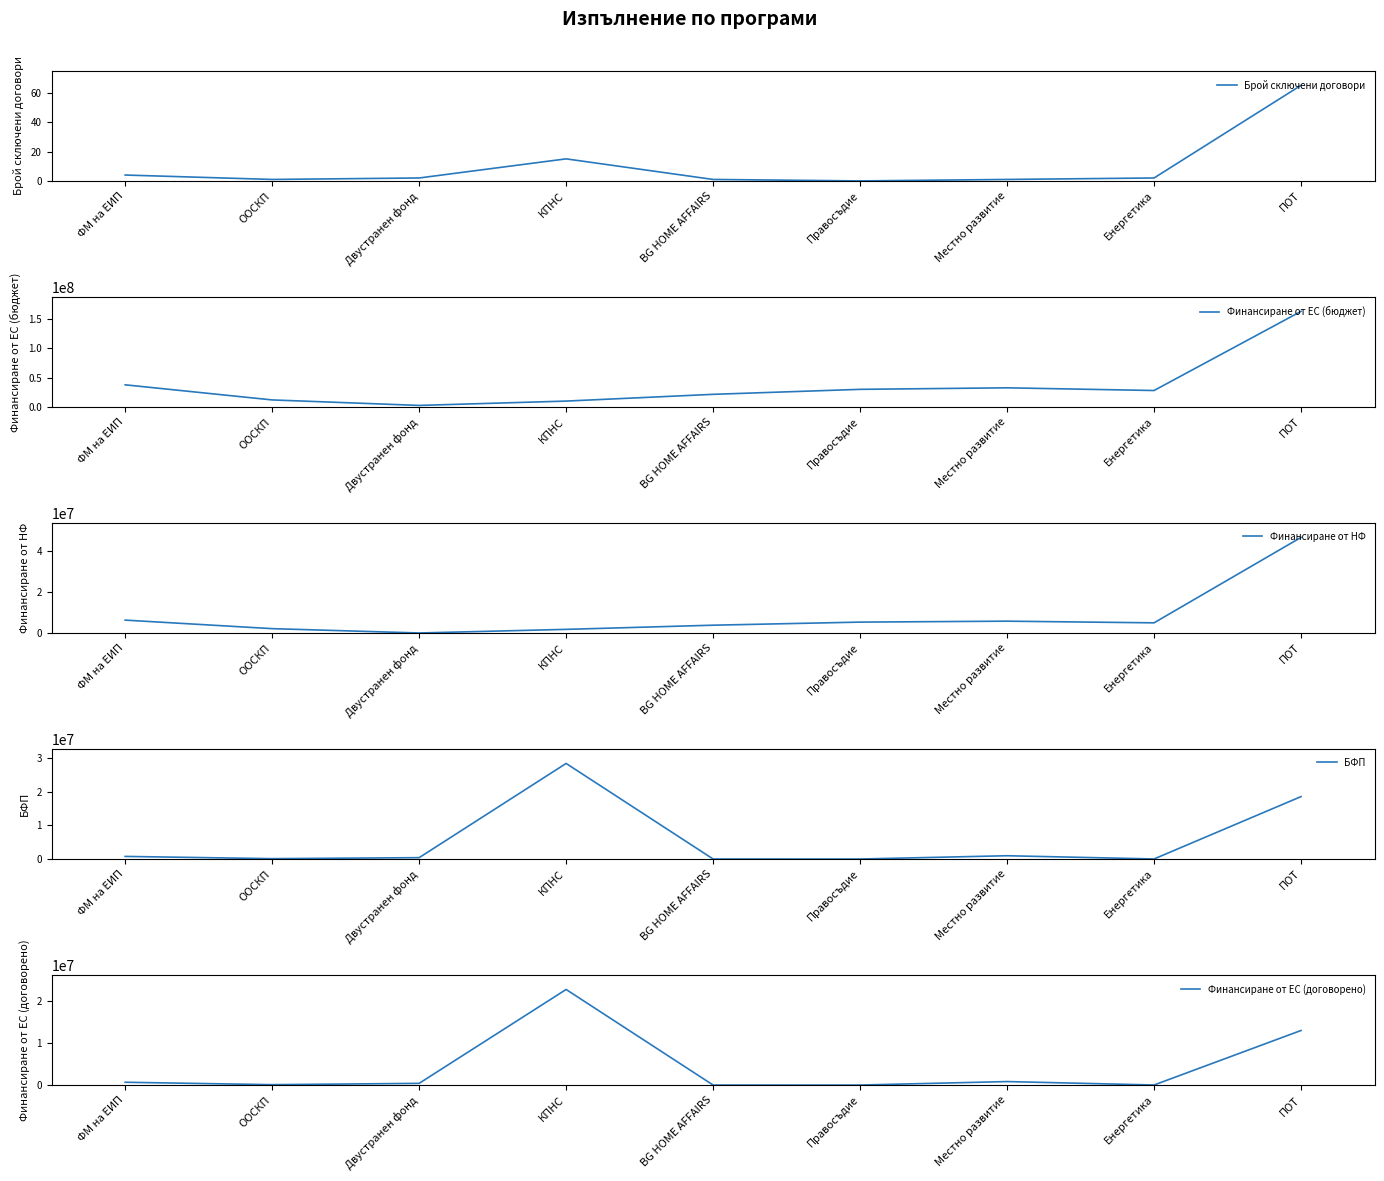

Which series has the largest total across all categories?

Финансиране от ЕС (бюджет)